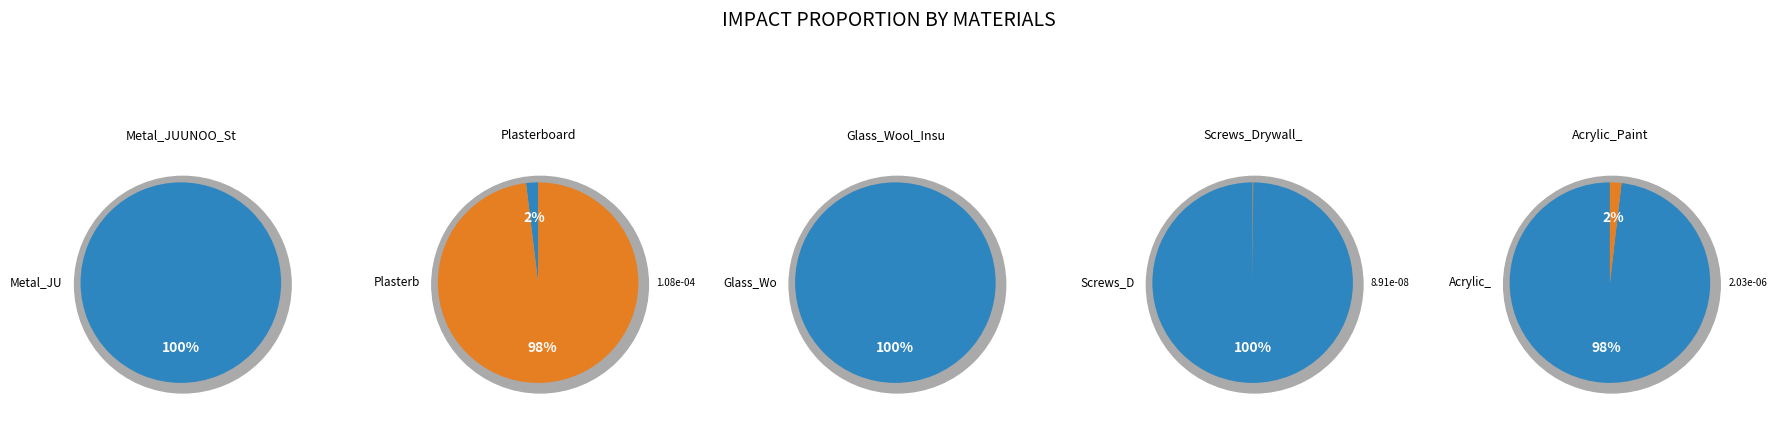

Combined, do Acrylic_Paint and Glass_Wool_Insulation account for over 50%?

No